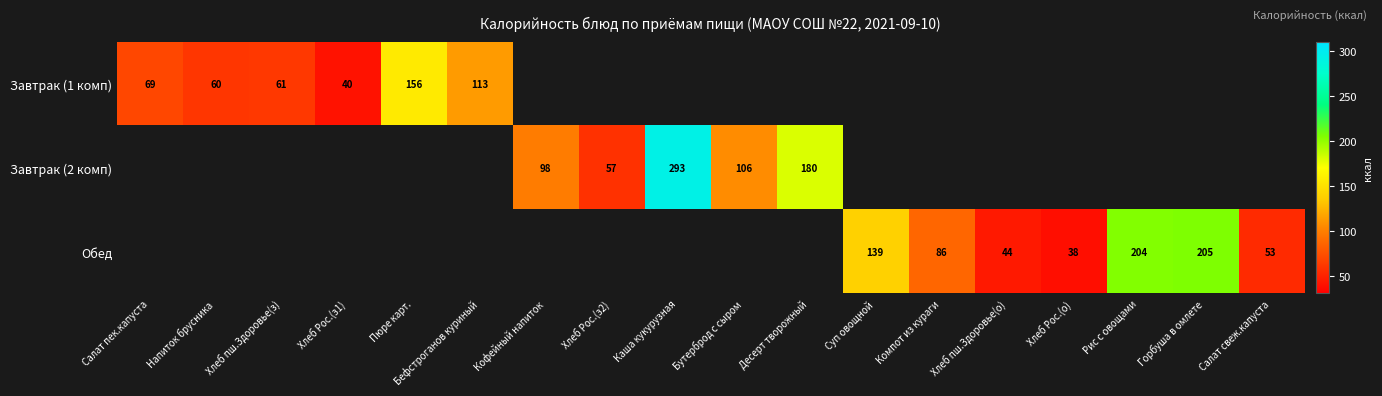

True or false: Завтрак (1 комп) has a value of 61.7 at Бефстроганов куриный.

False